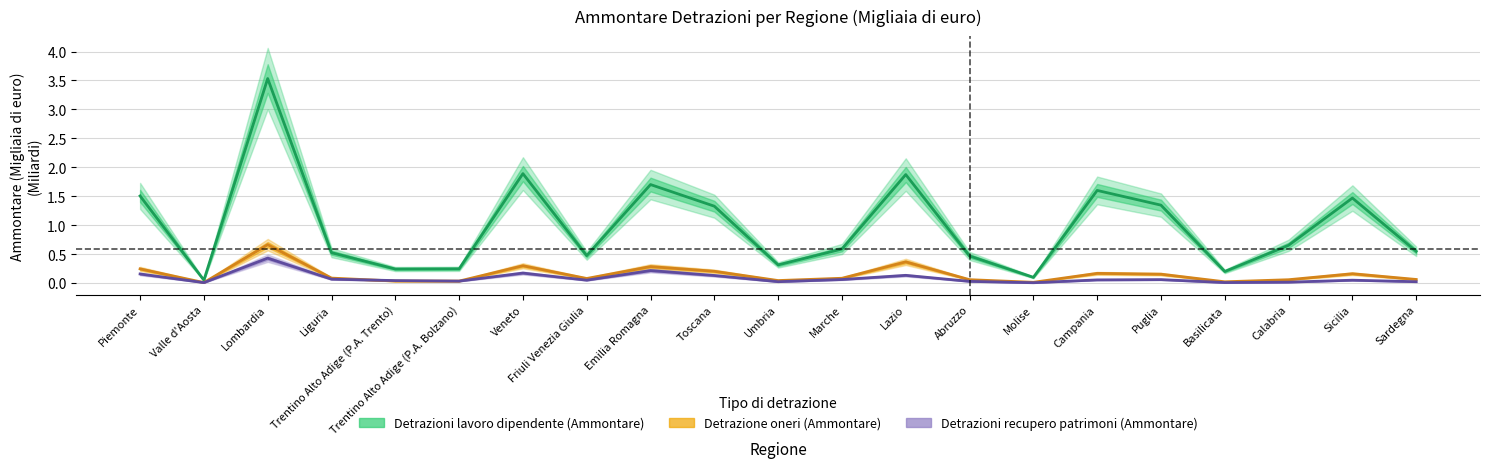

Reading left to right, extract all data points from this chart.

Detrazioni lavoro dipendente (Ammontare): Piemonte=1.5	Valle d'Aosta=0.0	Lombardia=3.5	Liguria=0.5	Trentino Alto Adige (P.A. Trento)=0.2	Trentino Alto Adige (P.A. Bolzano)=0.2	Veneto=1.9	Friuli Venezia Giulia=0.5	Emilia Romagna=1.7	Toscana=1.3	Umbria=0.3	Marche=0.6	Lazio=1.9	Abruzzo=0.5	Molise=0.1	Campania=1.6	Puglia=1.3	Basilicata=0.2	Calabria=0.7	Sicilia=1.5	Sardegna=0.5
Detrazione oneri (Ammontare): Piemonte=0.2	Valle d'Aosta=0.0	Lombardia=0.7	Liguria=0.1	Trentino Alto Adige (P.A. Trento)=0.0	Trentino Alto Adige (P.A. Bolzano)=0.0	Veneto=0.3	Friuli Venezia Giulia=0.1	Emilia Romagna=0.3	Toscana=0.2	Umbria=0.0	Marche=0.1	Lazio=0.4	Abruzzo=0.1	Molise=0.0	Campania=0.2	Puglia=0.2	Basilicata=0.0	Calabria=0.1	Sicilia=0.2	Sardegna=0.1
Detrazioni recupero patrimoni (Ammontare): Piemonte=0.2	Valle d'Aosta=0.0	Lombardia=0.4	Liguria=0.1	Trentino Alto Adige (P.A. Trento)=0.0	Trentino Alto Adige (P.A. Bolzano)=0.0	Veneto=0.2	Friuli Venezia Giulia=0.0	Emilia Romagna=0.2	Toscana=0.1	Umbria=0.0	Marche=0.1	Lazio=0.1	Abruzzo=0.0	Molise=0.0	Campania=0.1	Puglia=0.1	Basilicata=0.0	Calabria=0.0	Sicilia=0.0	Sardegna=0.0